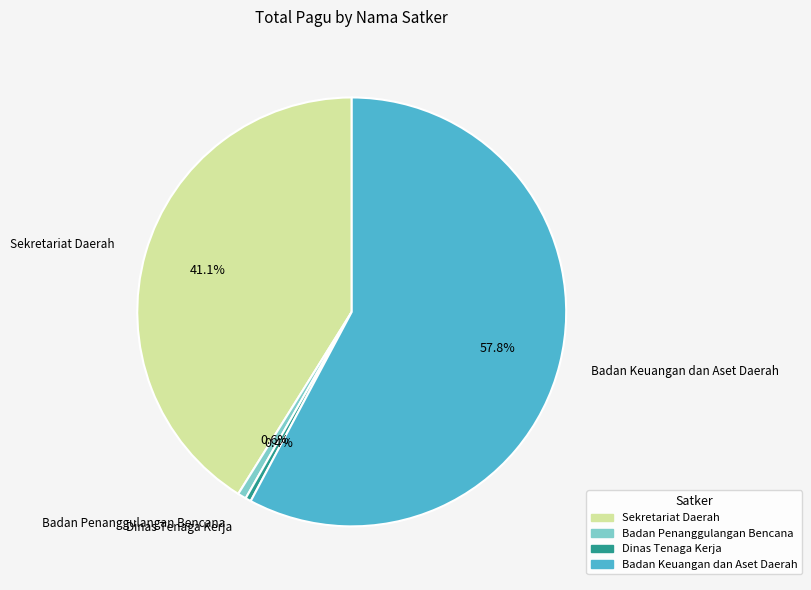

Is there any slice that represents more than half of the pie?

Yes